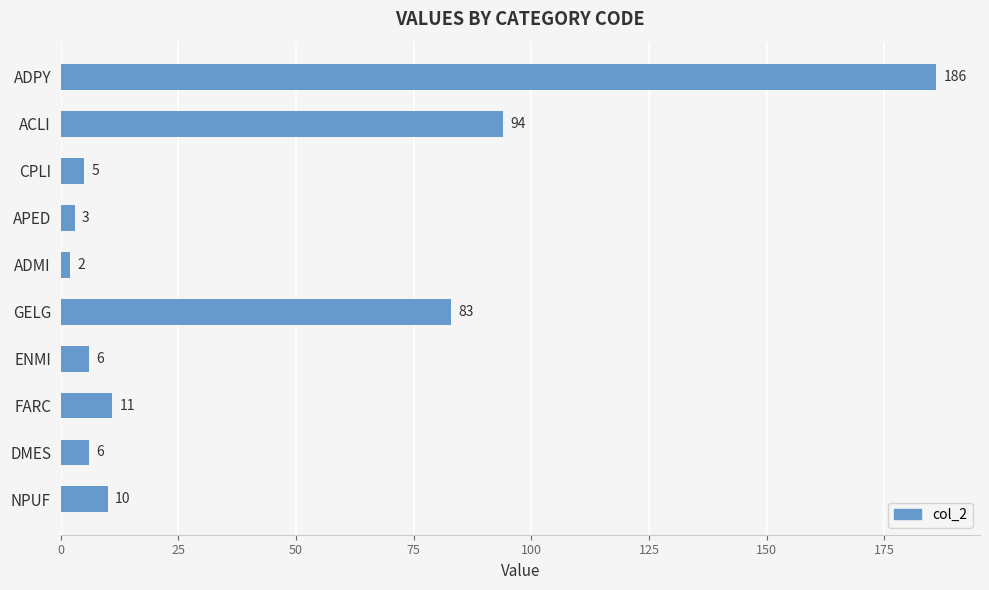

How many values are below 10?

5